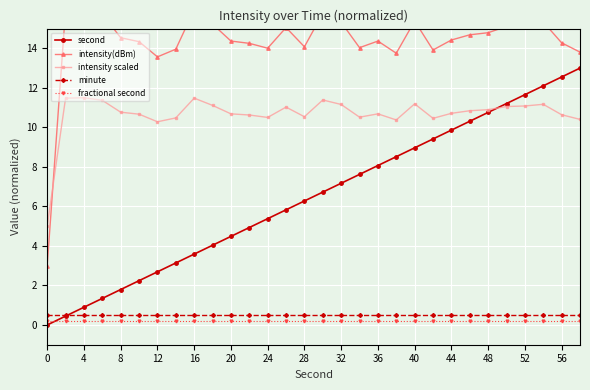

What is the maximum value shown in the chart?

16.0